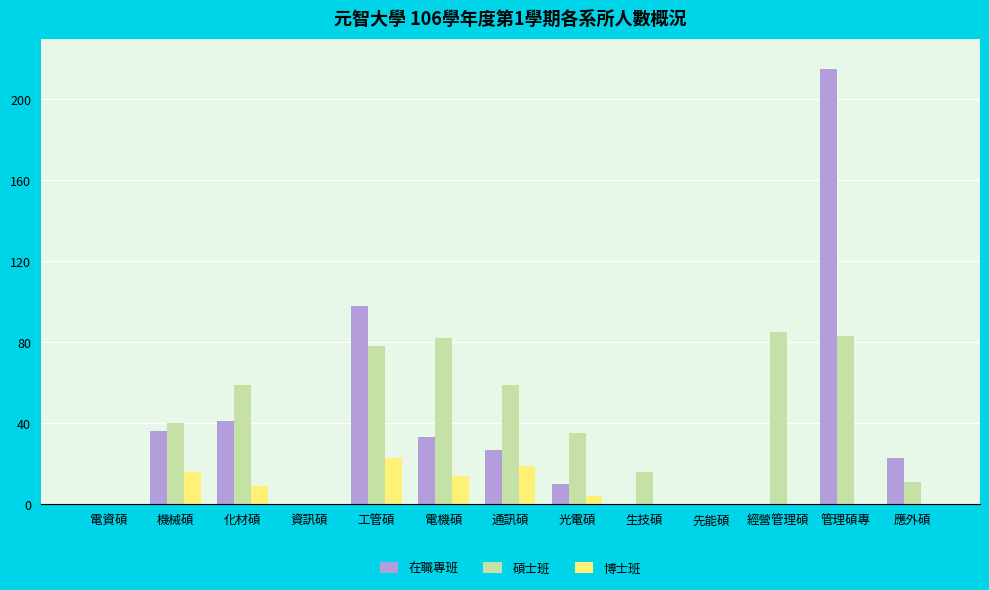

Between 化材碩 and 管理碩專, which series saw the biggest shift?

在職專班